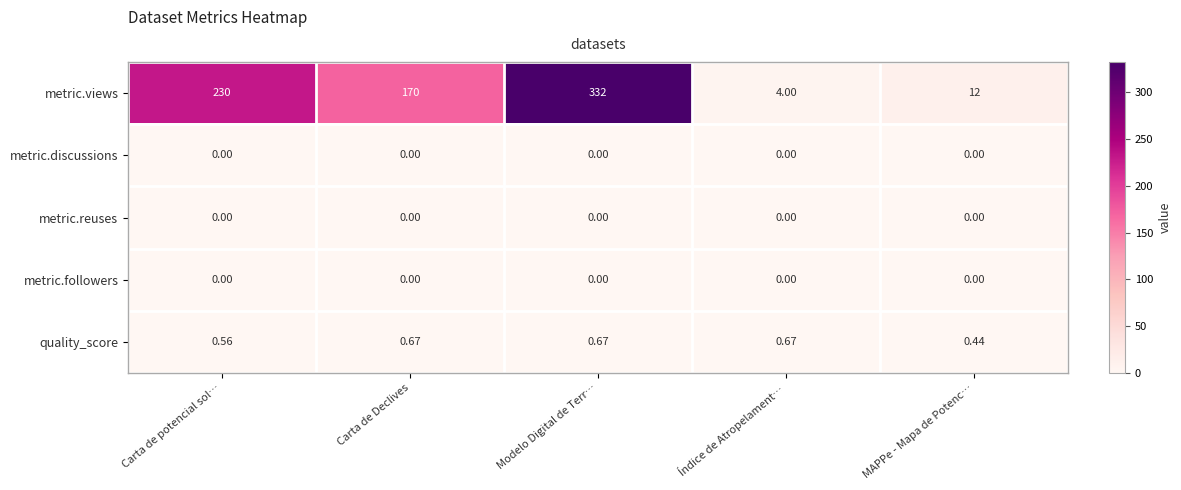

What is the maximum value shown in the chart?

332.0